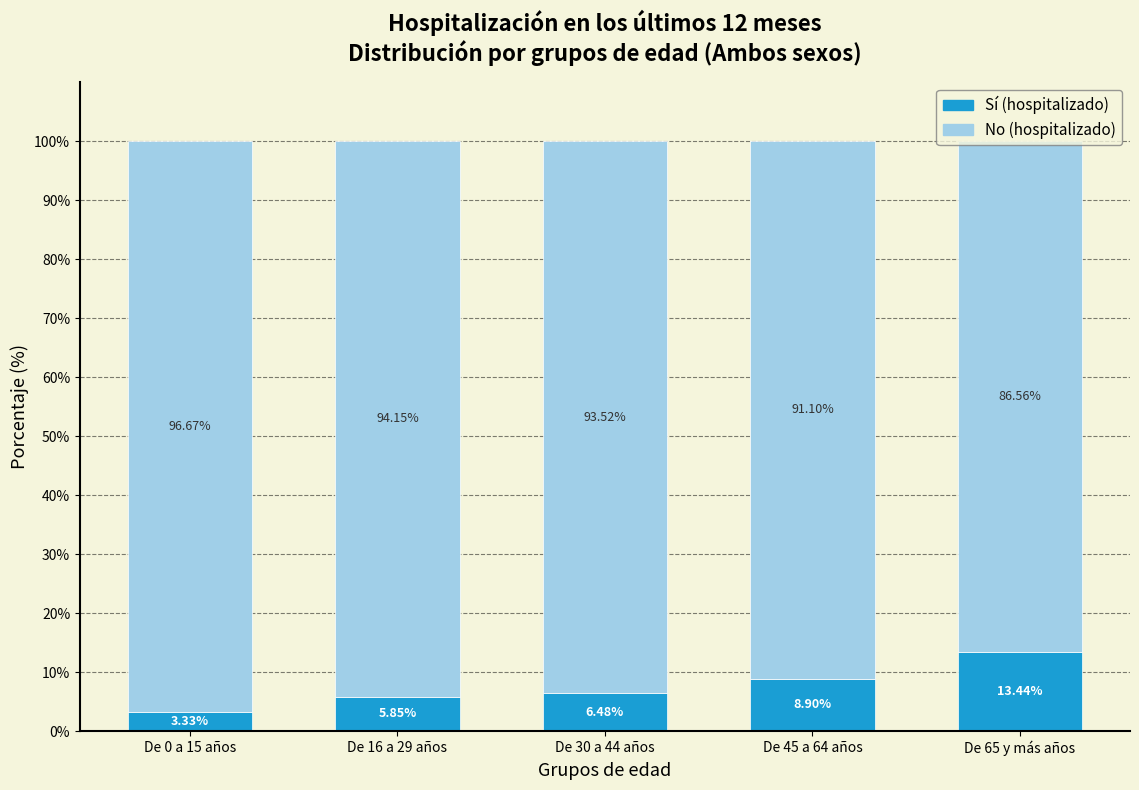

What is the total value across all series at De 30 a 44 años?

100.0